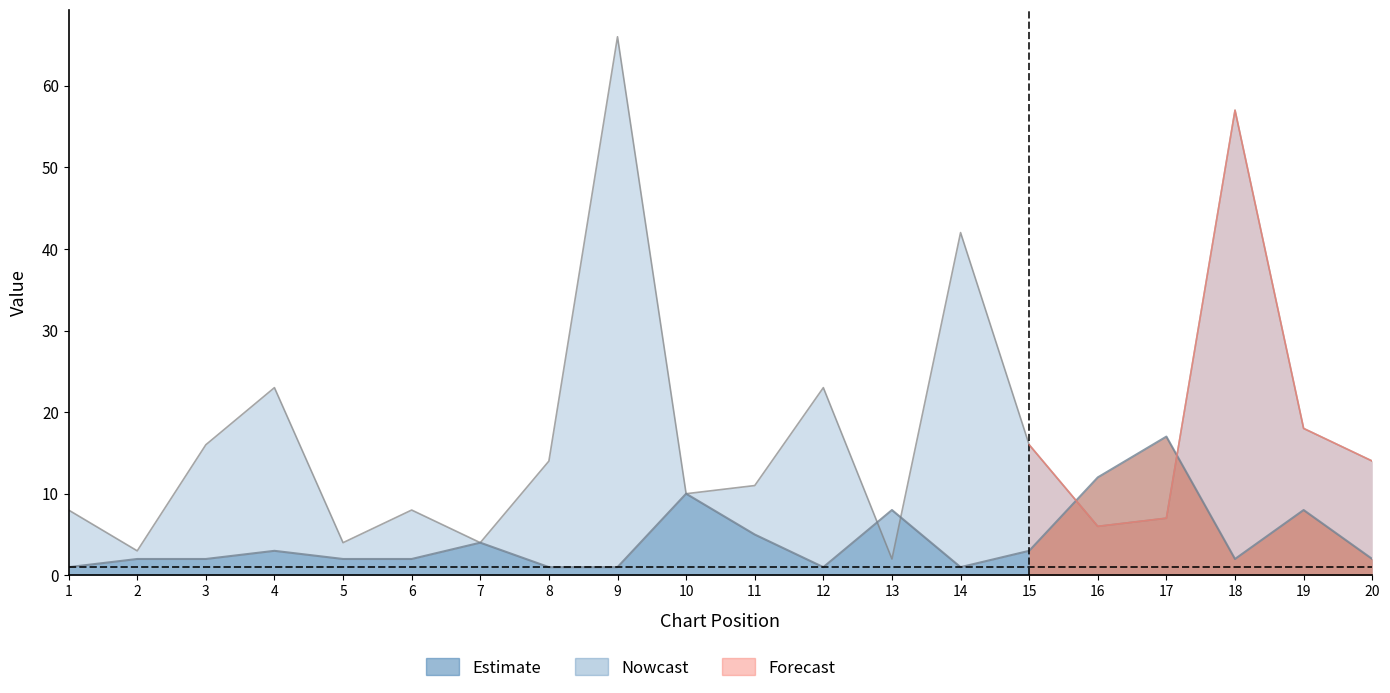

Reading right to left, extract all data points from this chart.

Peak Position: 20=2	19=8	18=2	17=17	16=12	15=3	14=1	13=8	12=1	11=5	10=10	9=1	8=1	7=4	6=2	5=2	4=3	3=2	2=2	1=1
Weeks on Chart: 20=14	19=18	18=57	17=7	16=6	15=16	14=42	13=2	12=23	11=11	10=10	9=66	8=14	7=4	6=8	5=4	4=23	3=16	2=3	1=8